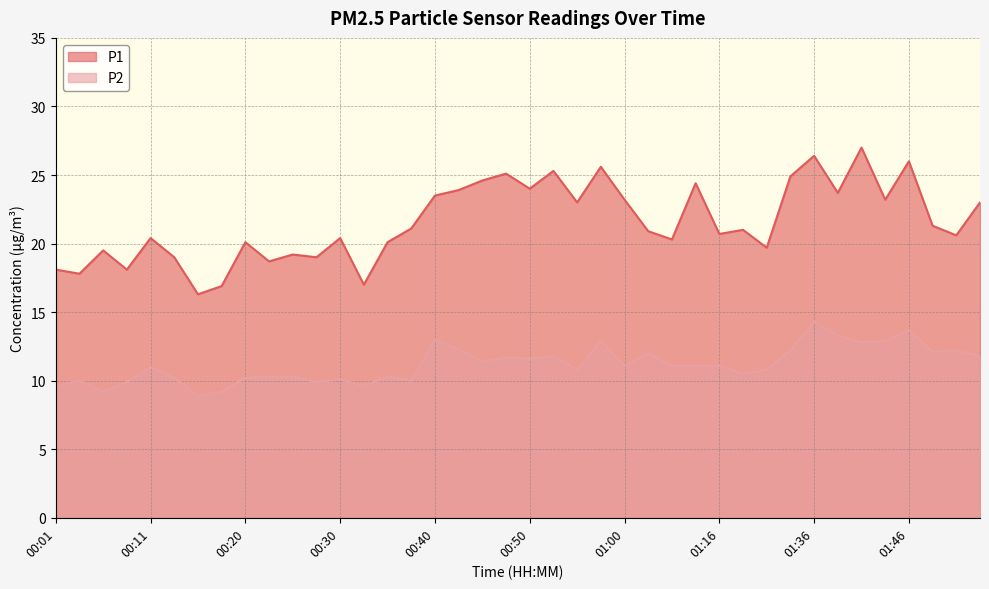

Is the value of P1 at 01:48 greater than the value of P2 at 01:03?

Yes